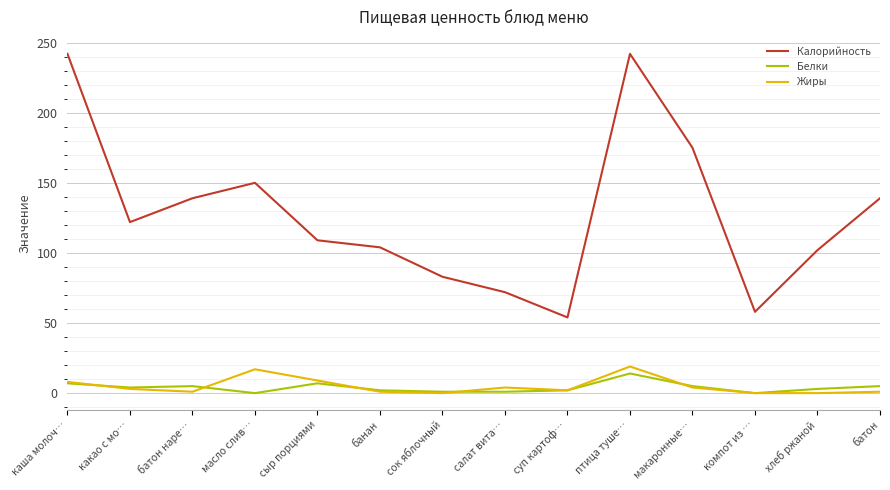

Where is the first local maximum for Калорийность?

масло слив…